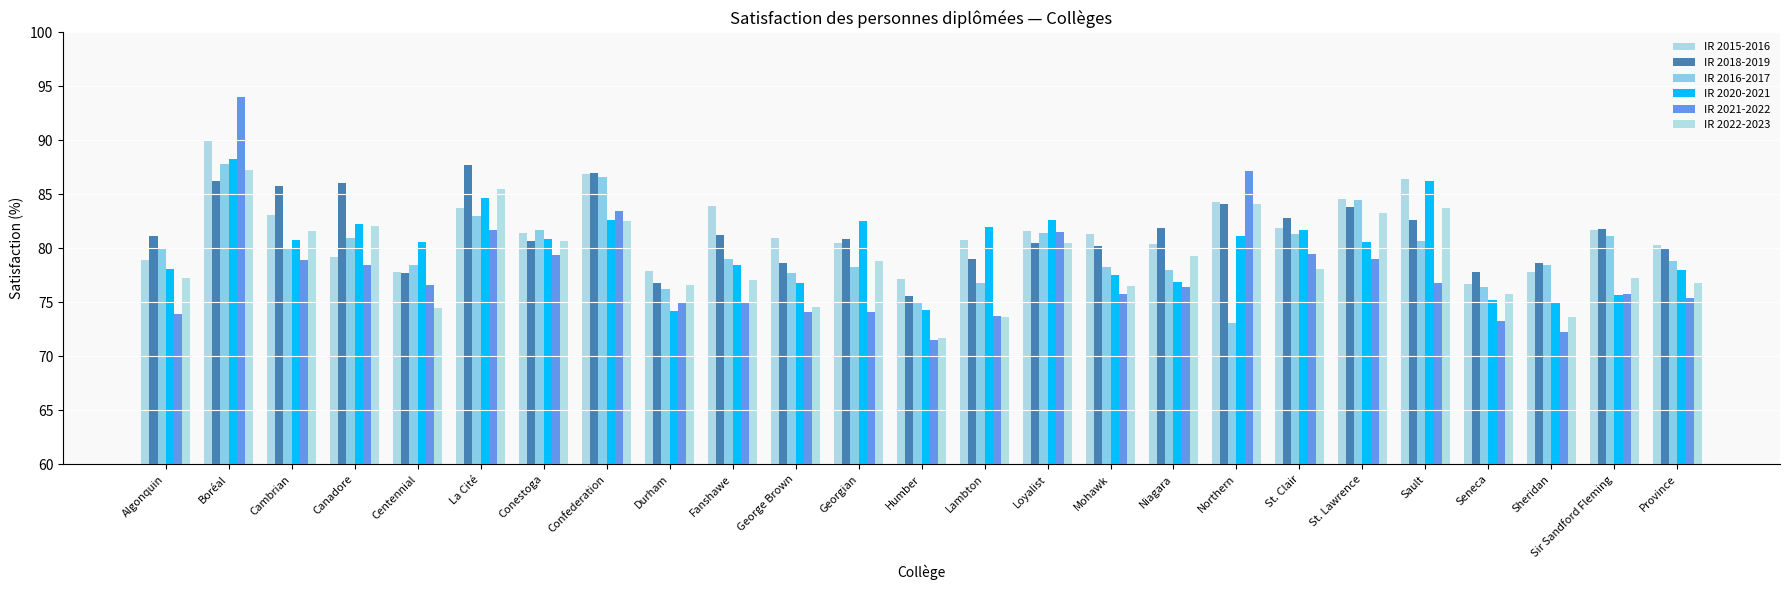

What is the label of the 18th bar from the right?

Confederation